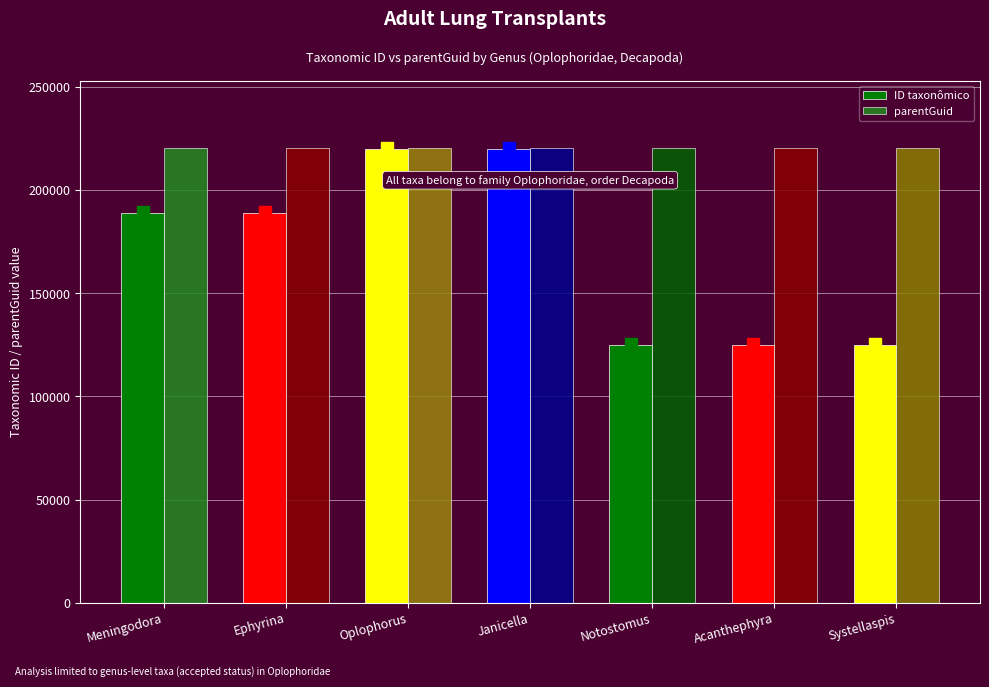

Which series has the widest spread of values?

ID taxonômico